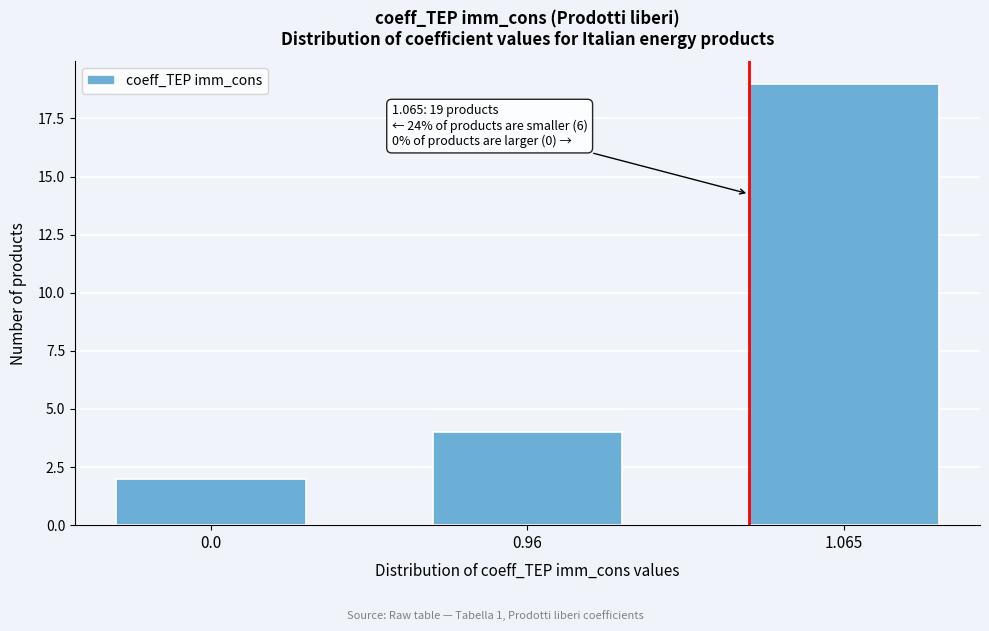

Reading left to right, transcribe all the data shown in this chart.

0.0=2	0.96=4	1.065=19